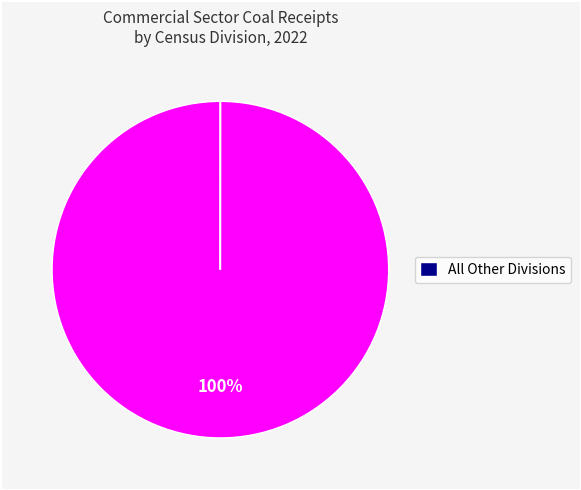

To the nearest percent, what is the difference between the largest and smallest slice percentages?

100%